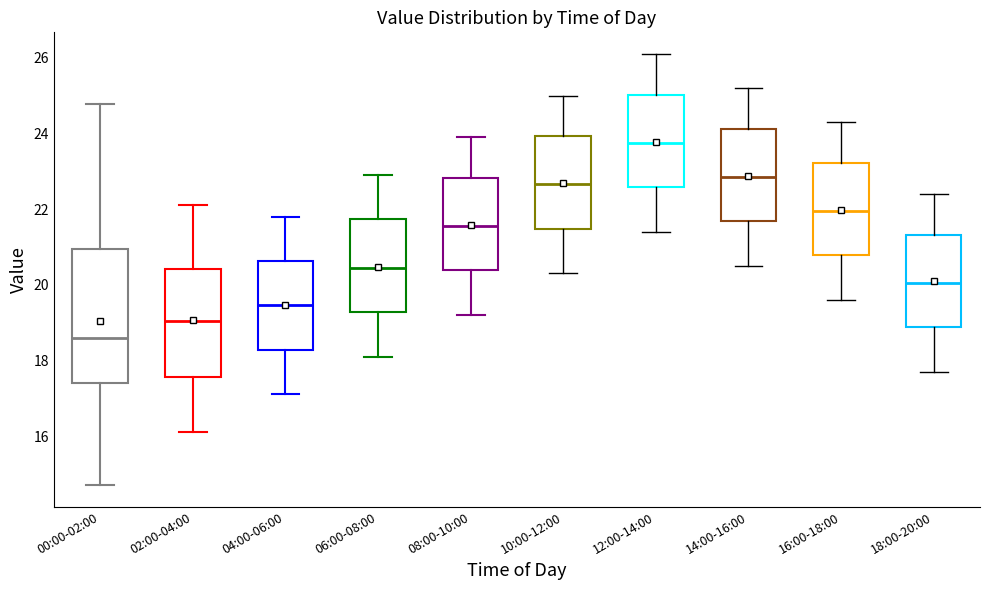

Which box is the tallest, from its lower edge to its upper edge?

00:00-02:00